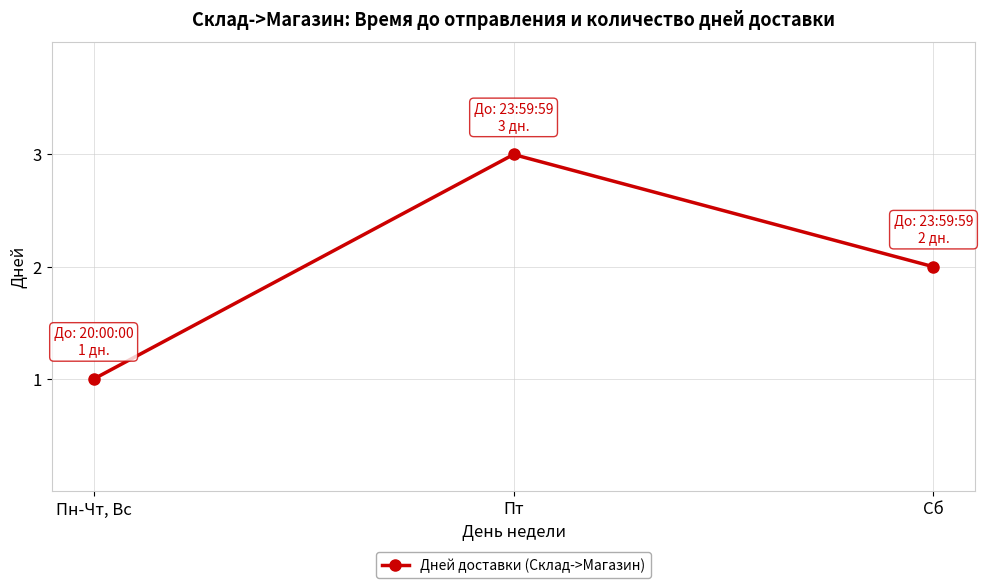

Reading right to left, what are all the values shown in this chart?

2	3	1